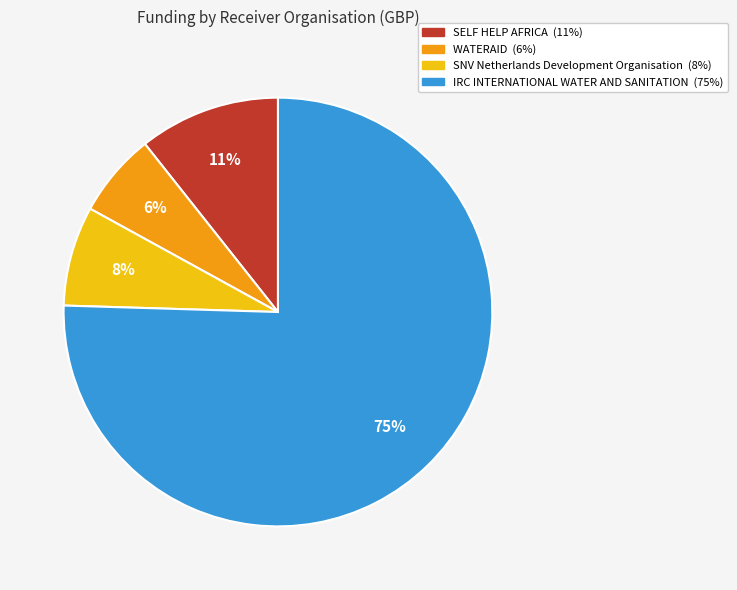

Count the number of slices in the pie.

4